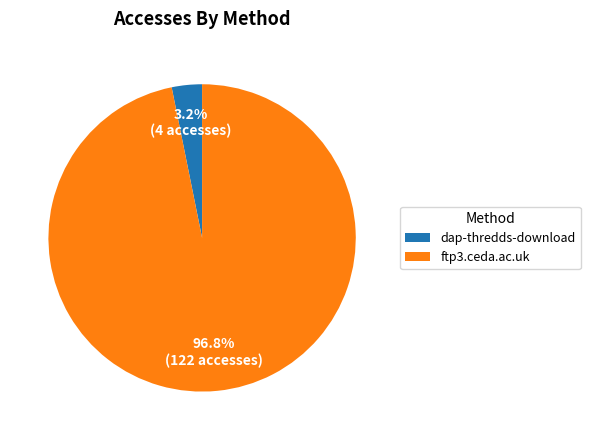

Which slice is the largest?

ftp3.ceda.ac.uk